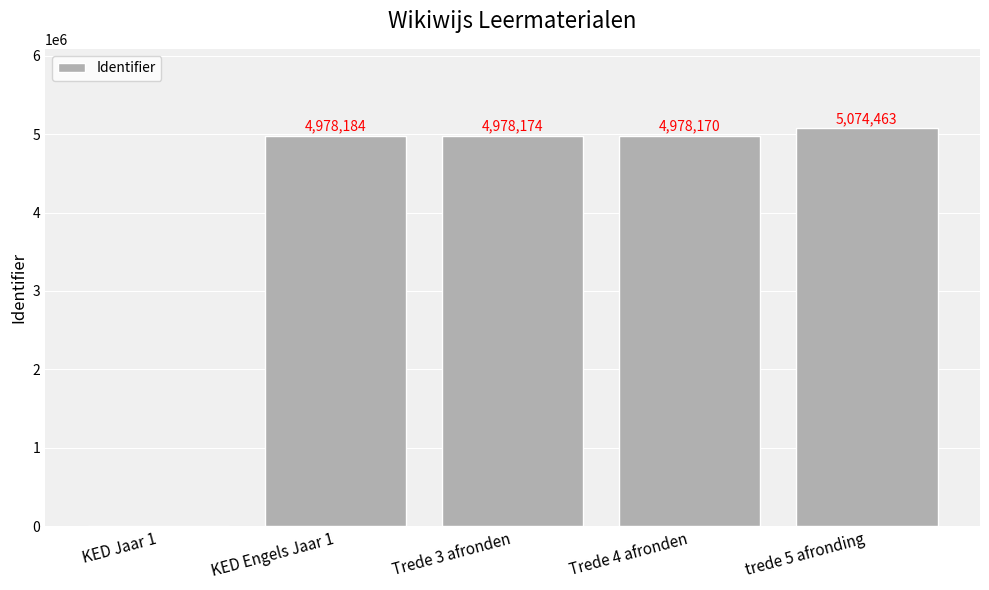

What is the sum of all values?

20008991